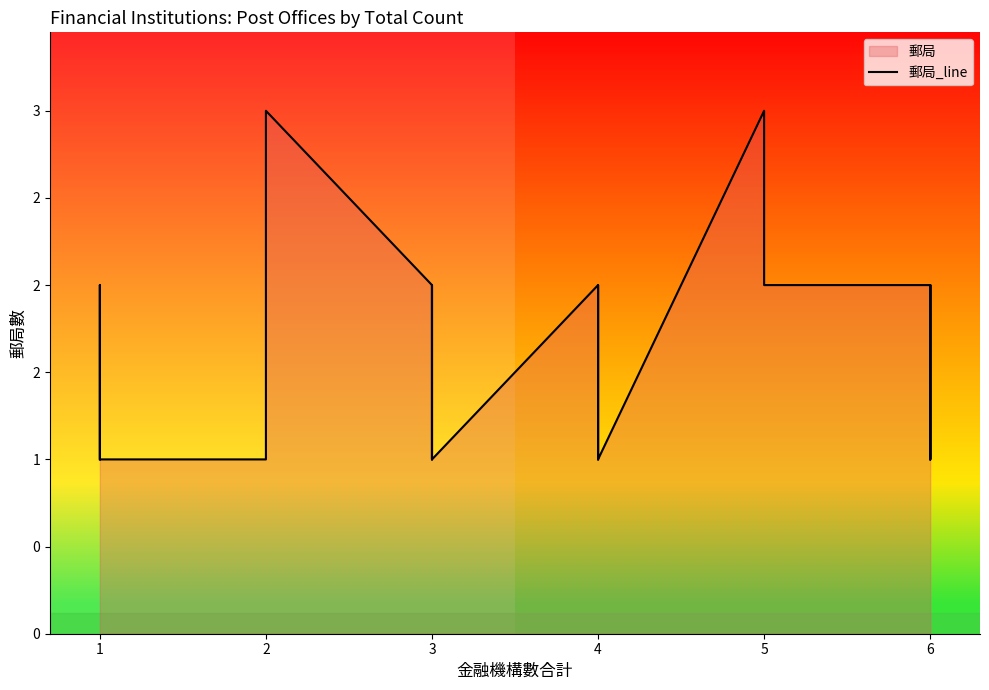

Does the chart display data point markers on the line(s)?

No